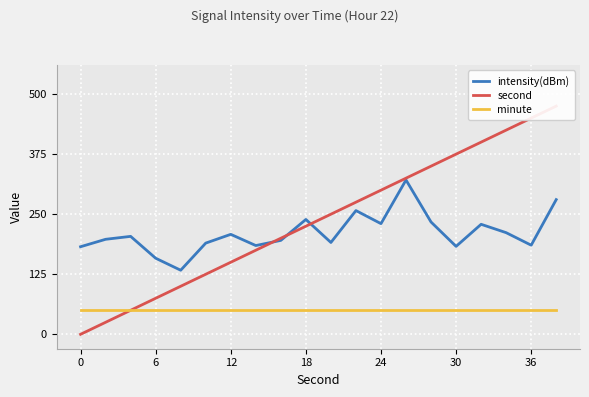

Which series has the largest total across all categories?

second